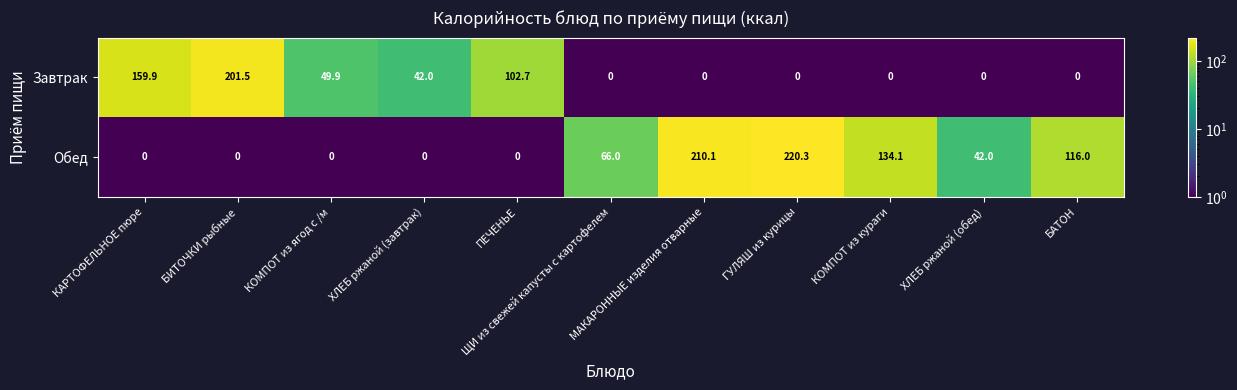

What is the average value of the Завтрак series?

50.5